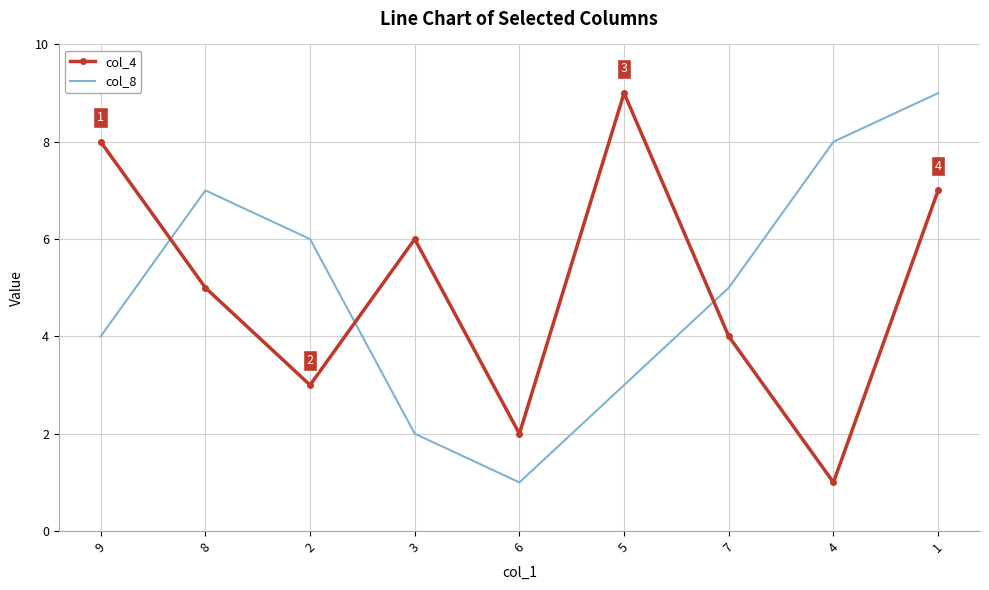

List the labels in order of col_8 value, largest first.

1, 4, 8, 2, 7, 9, 5, 3, 6